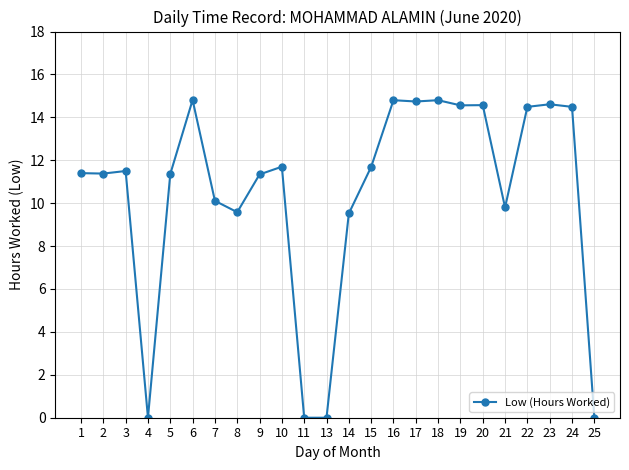

What is the maximum value shown in the chart?

14.8